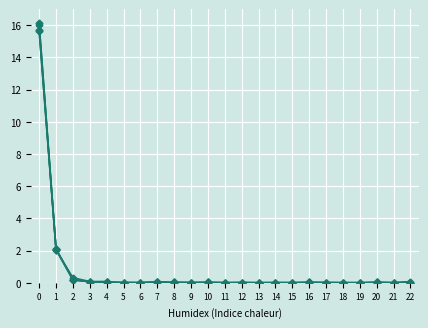

Does the chart have visible grid lines?

Yes